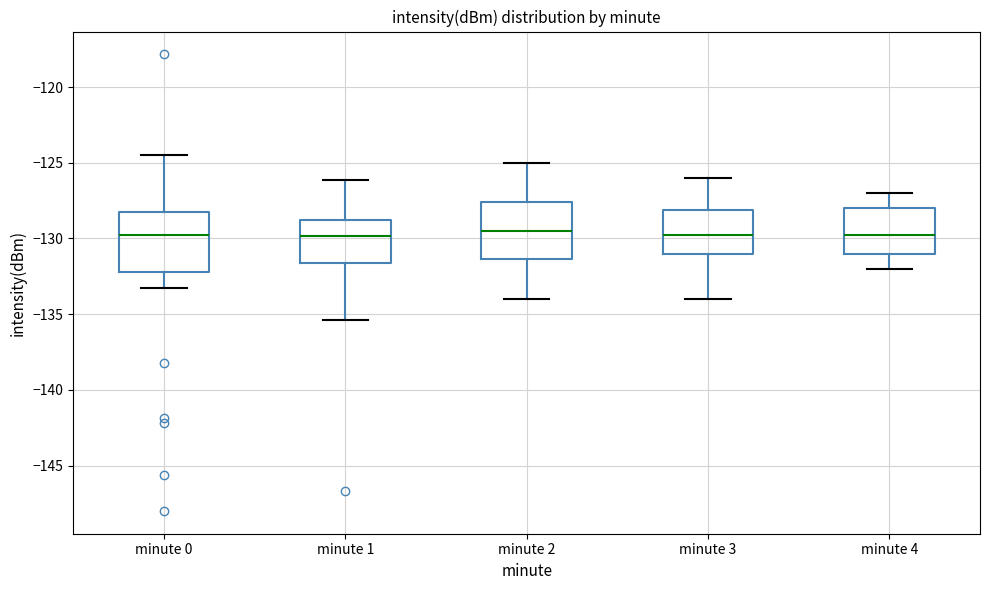

Where is the lower edge of the box for minute 3 on the y-axis? The values are not printed on the chart, so give them approximately, as read against the axis.

-131.0